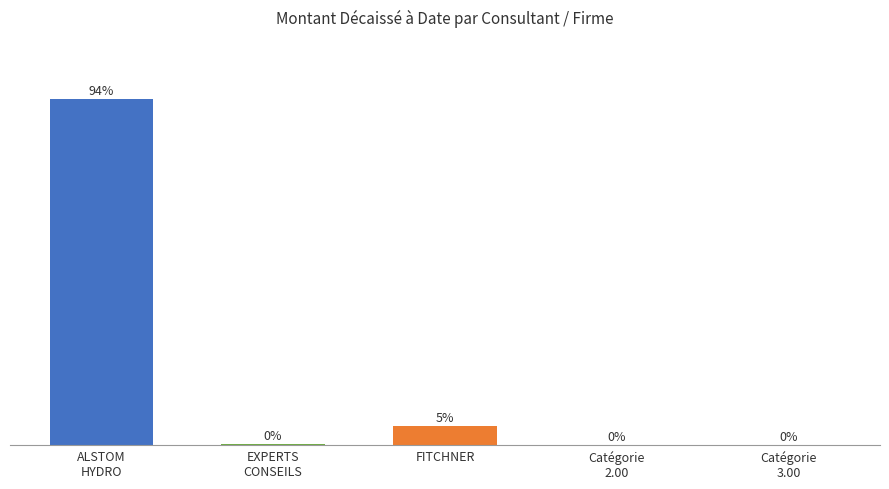

List the labels in order of value, smallest first.

Catégorie
2.00, Catégorie
3.00, EXPERTS
CONSEILS, FITCHNER, ALSTOM
HYDRO